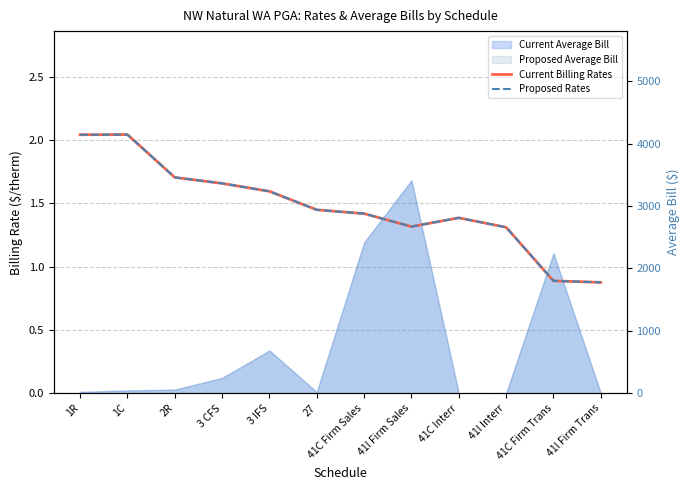

Is the value of Proposed Rates at 27 greater than the value of Current Billing Rates at 3 IFS?

No